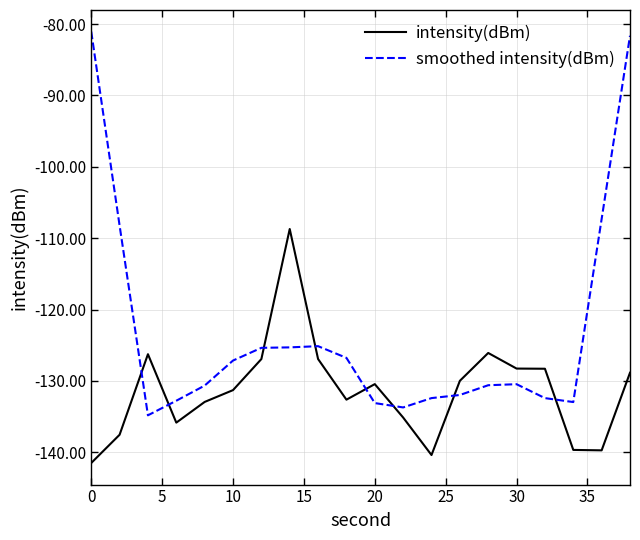

Which series has the widest spread of values?

smoothed intensity(dBm)